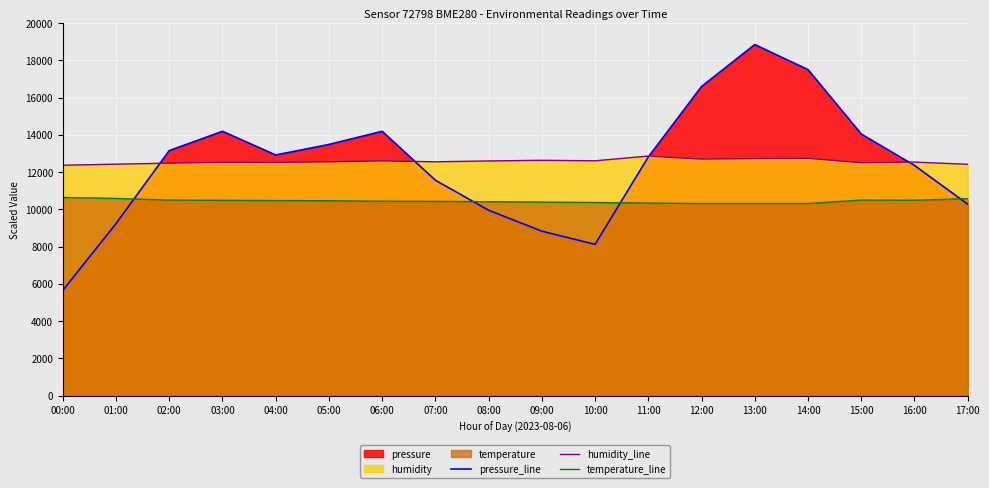

List the series in order of their peak value, highest first.

pressure_line, humidity_line, temperature_line